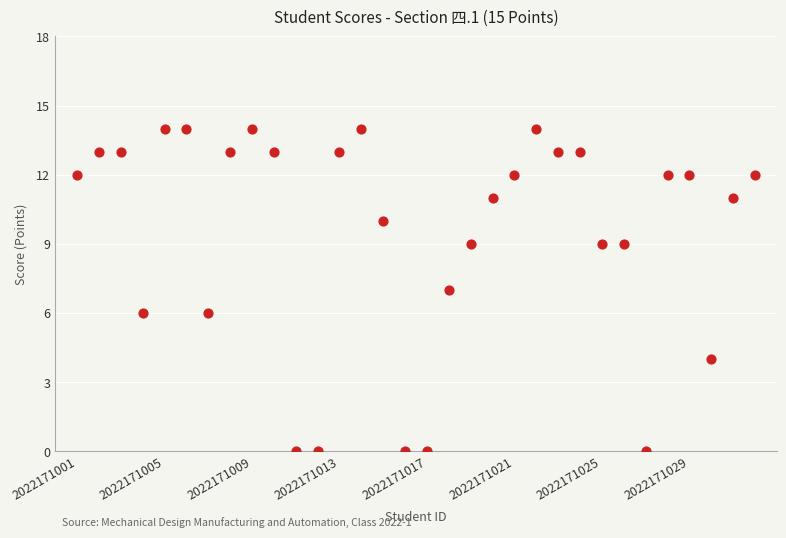

What is the range of Y values (max minus min)?

14